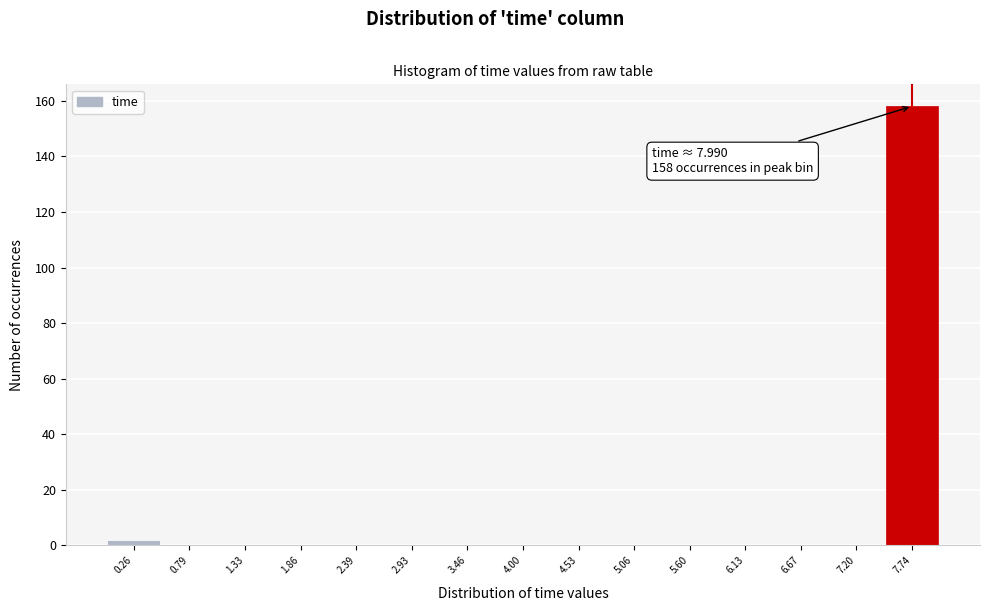

Which range on the x-axis has the tallest bar?

7.5 to 8.0